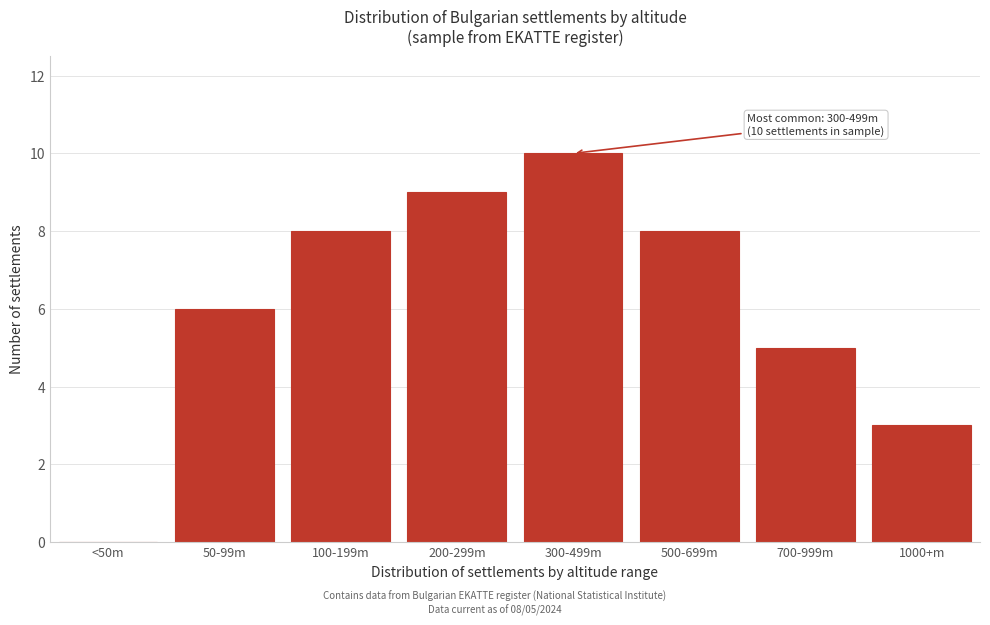

Reading left to right, what are all the values shown in this chart?

<50m=0	50-99m=6	100-199m=8	200-299m=9	300-499m=10	500-699m=8	700-999m=5	1000+m=3